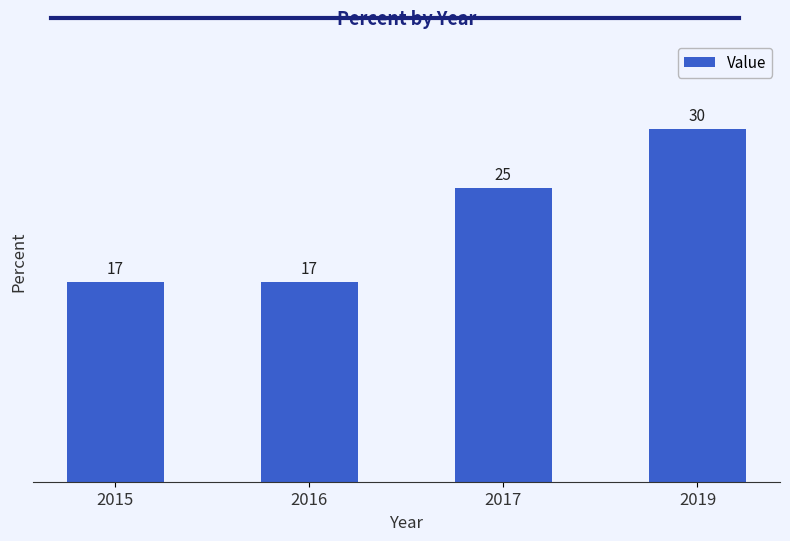

Which label corresponds to the largest value in the chart?

2019